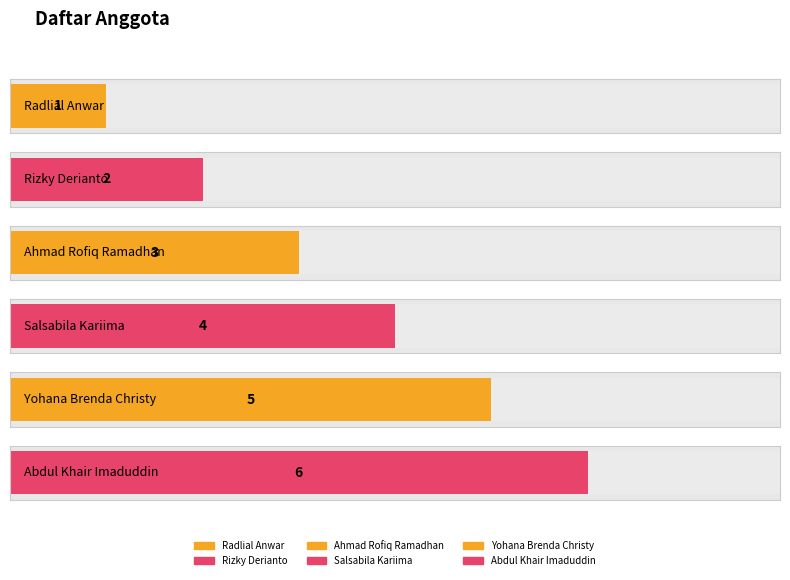

Which has a higher value, Salsabila Kariima or Abdul Khair Imaduddin?

Abdul Khair Imaduddin